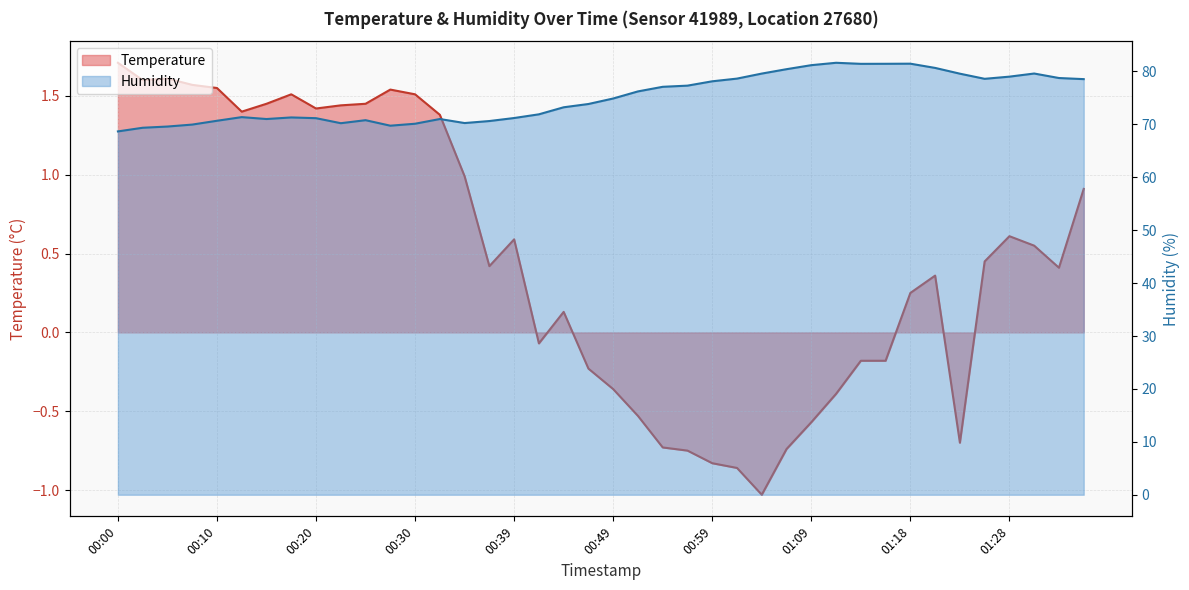

At which label is Temperature closest to 0?

00:42